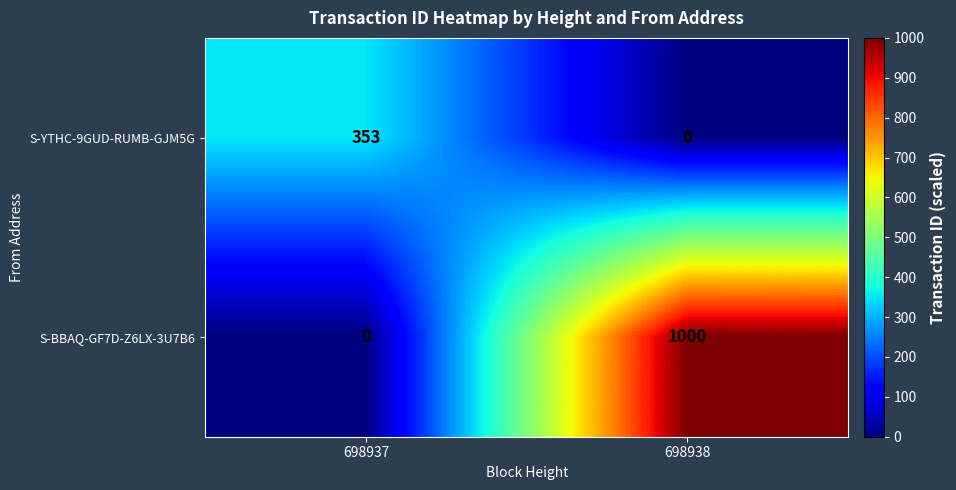

What is the sum of the S-BBAQ-GF7D-Z6LX-3U7B6 values at 698938 and 698937?

1000